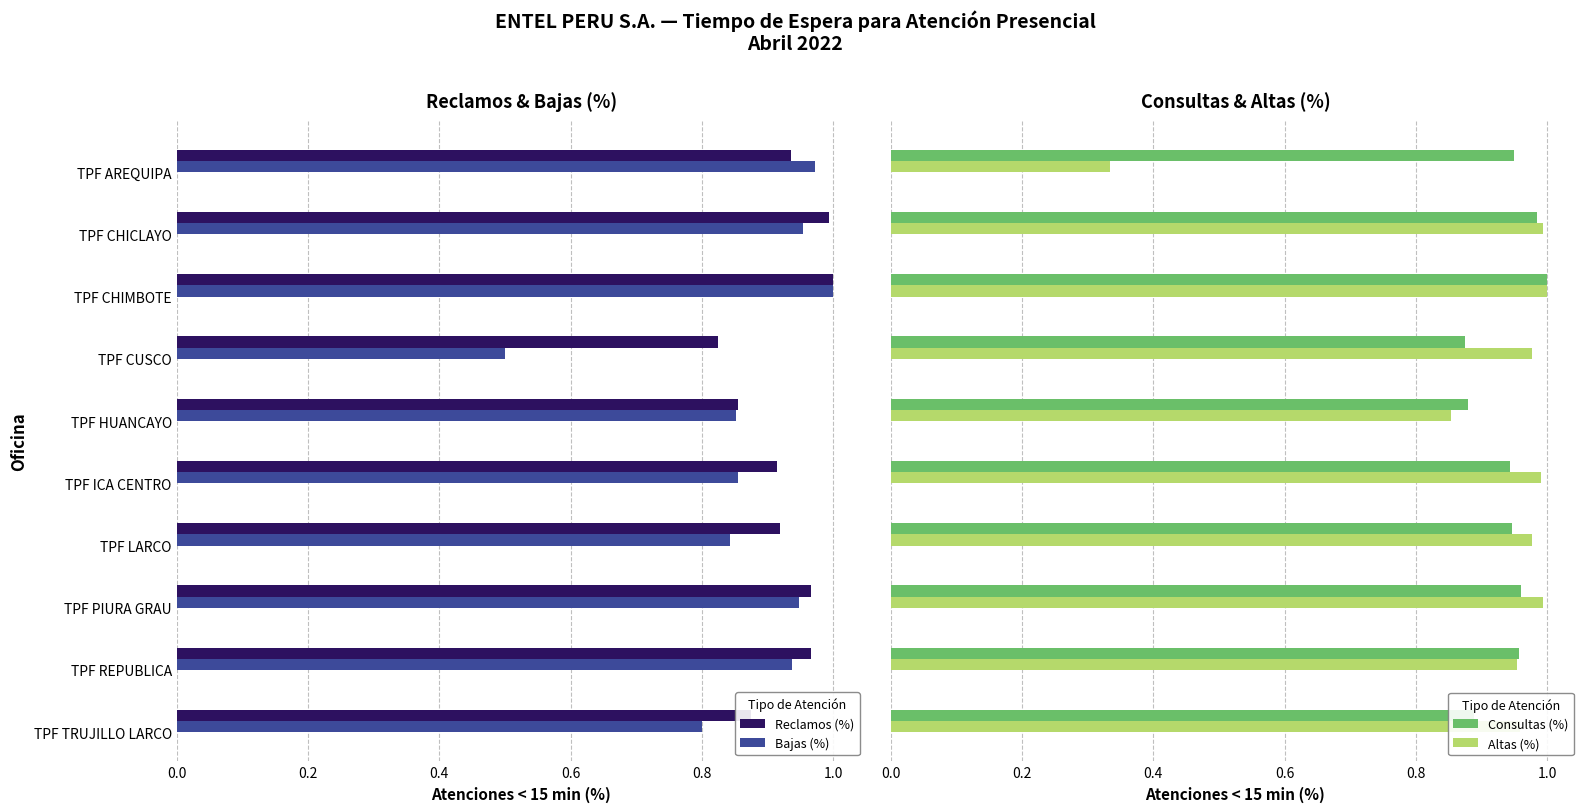

The value of Reclamos (%) at TPF CHICLAYO is 1.0. True or false?

True